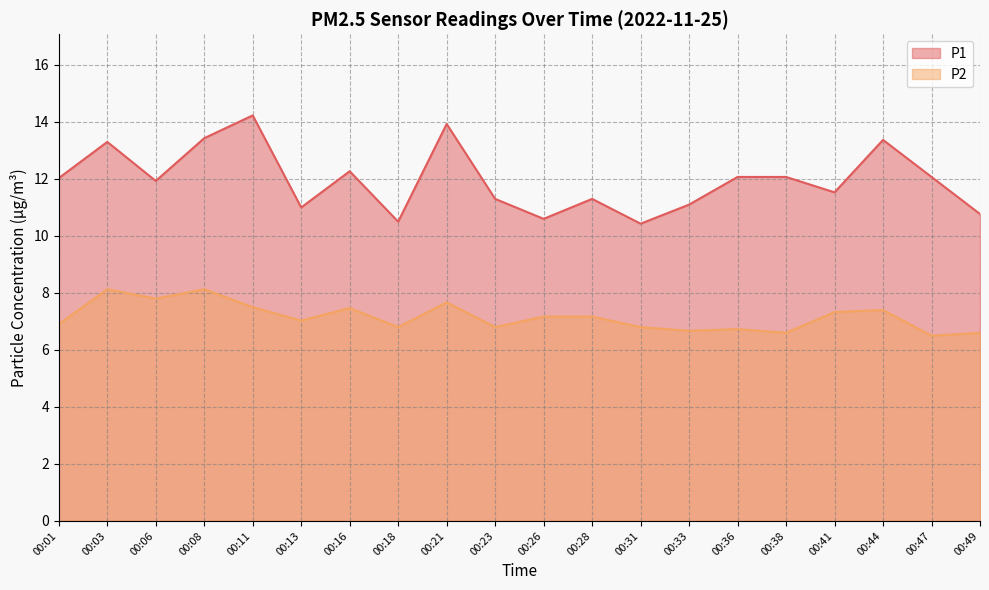

How many interior local peaks does the P2 series have?

6